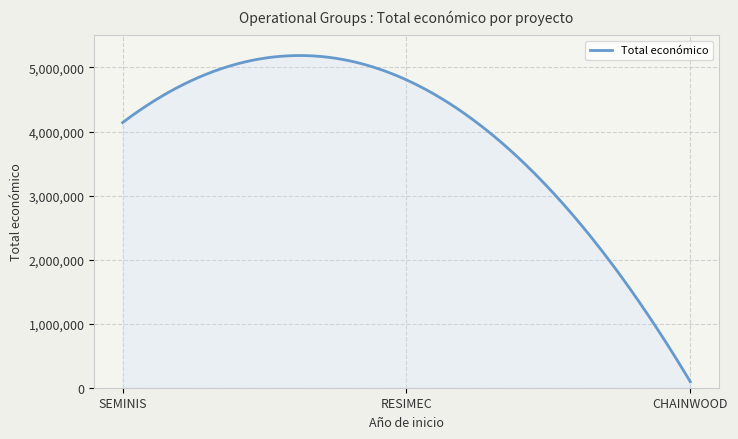

How many lines are shown in the chart?

1